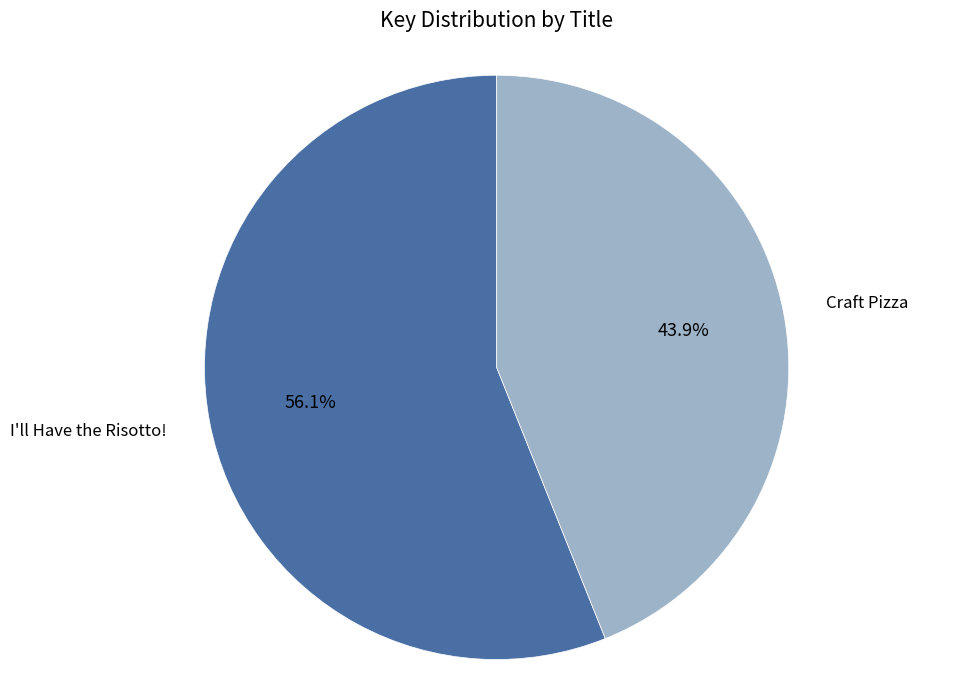

Does any single category account for the majority?

Yes